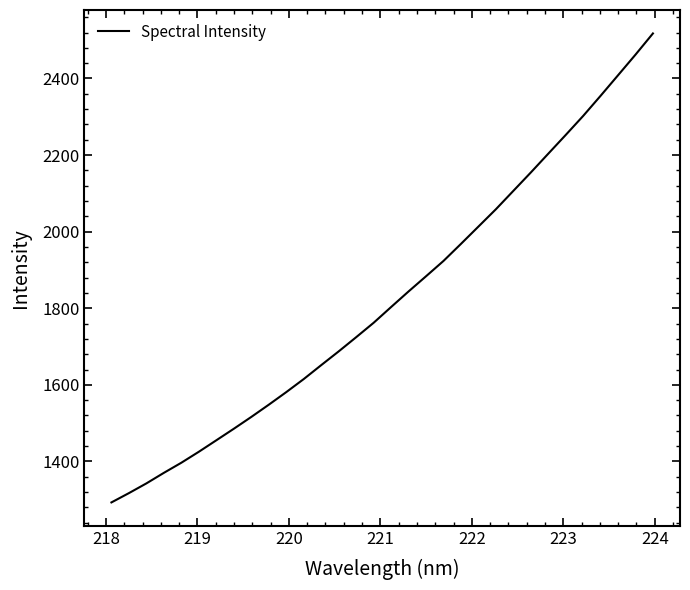

What is the greatest value displayed?

2517.6